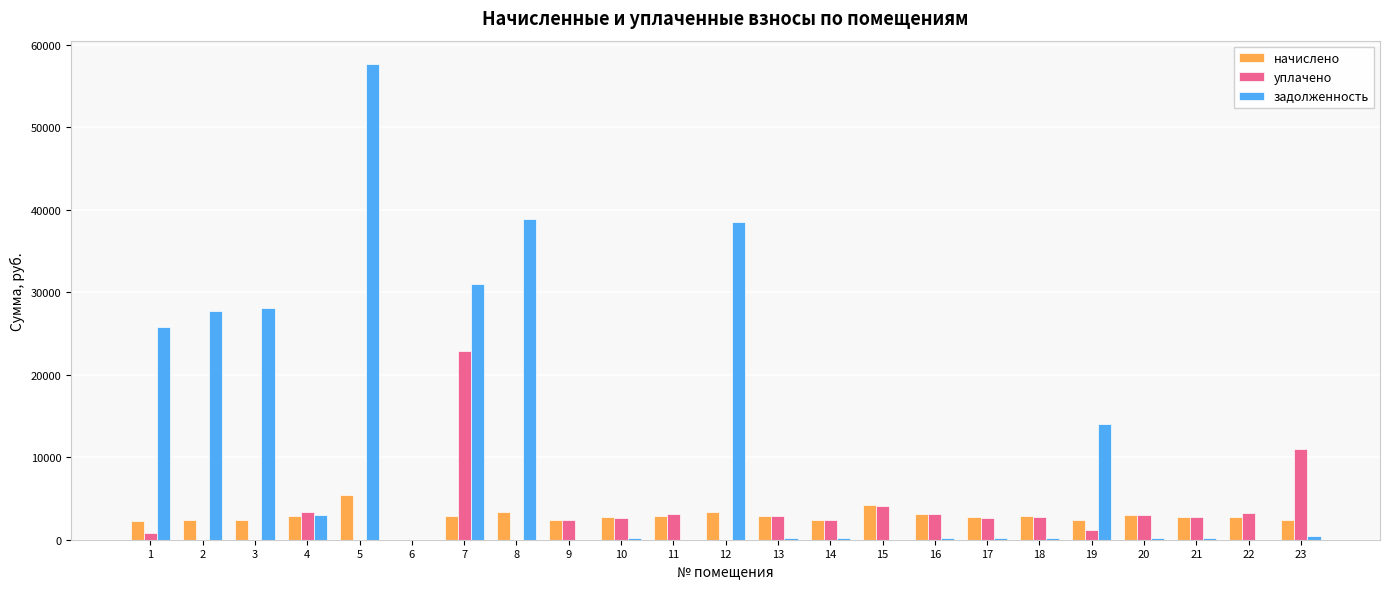

The уплачено series shows -10088.7 at 3. True or false?

False